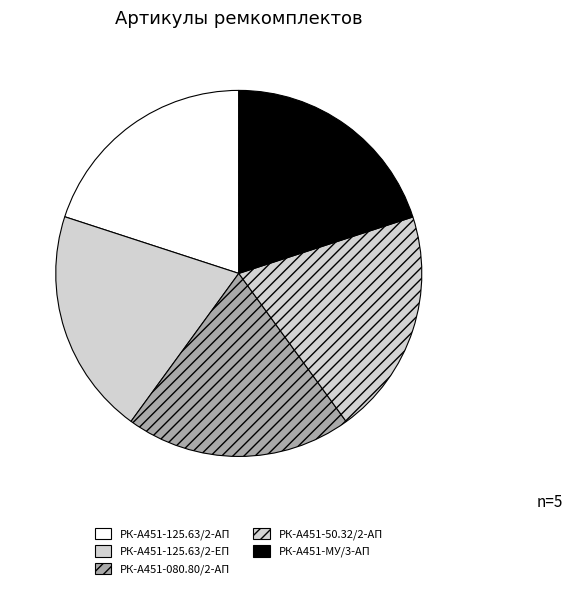

Is РК-А451-125.63/2-АП the majority of the pie?

No